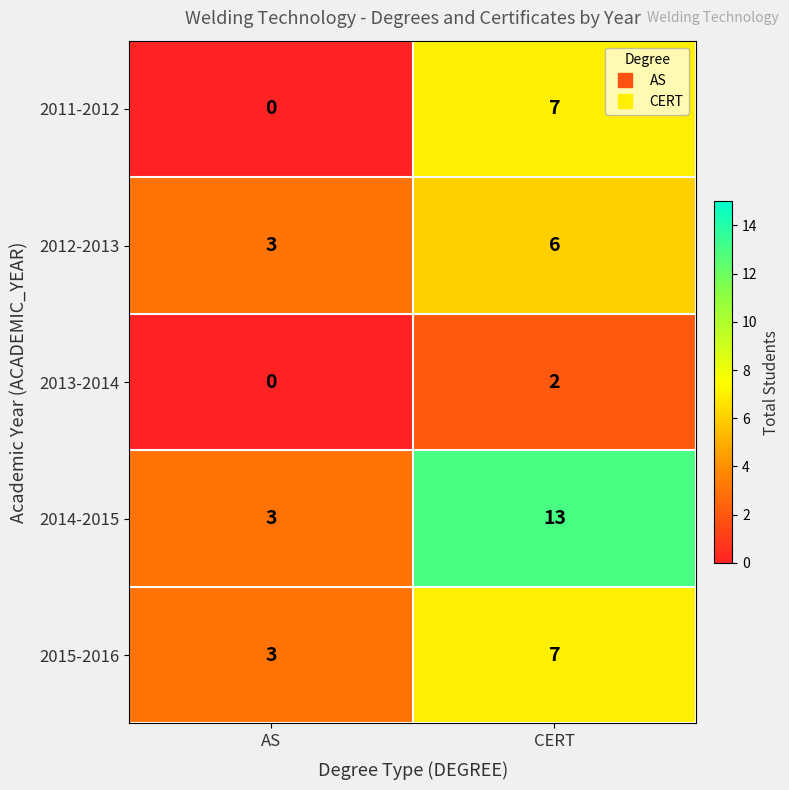

Reading left to right, what are all the values shown in this chart?

2011-2012: 0	7
2012-2013: 3	6
2013-2014: 0	2
2014-2015: 3	13
2015-2016: 3	7